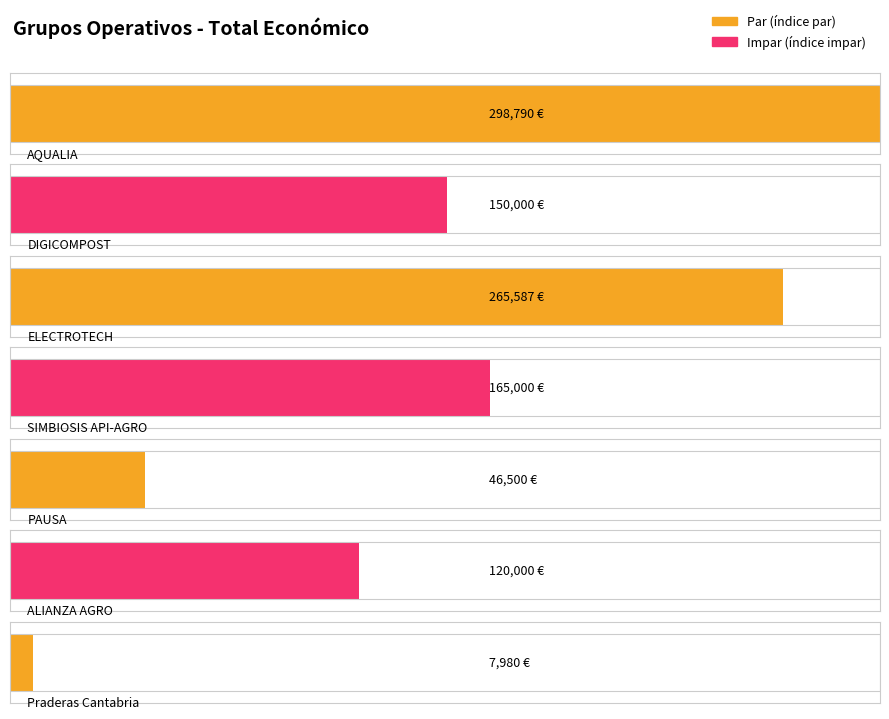

True or false: the data shows 44604 at ALIANZA AGRO.

False